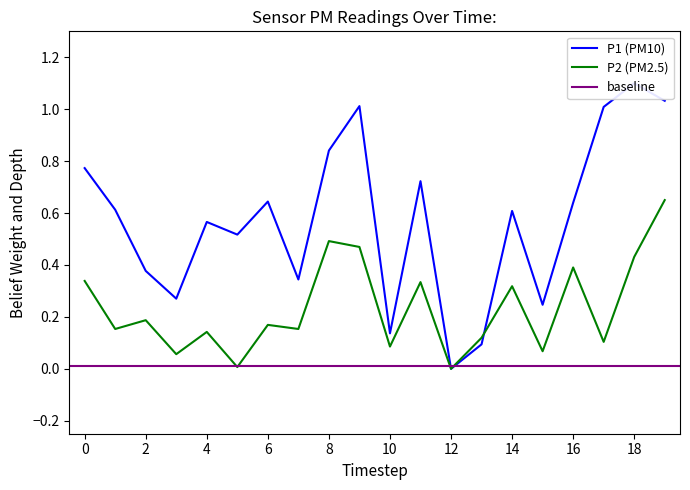

True or false: P1 and P2 intersect in this chart.

True